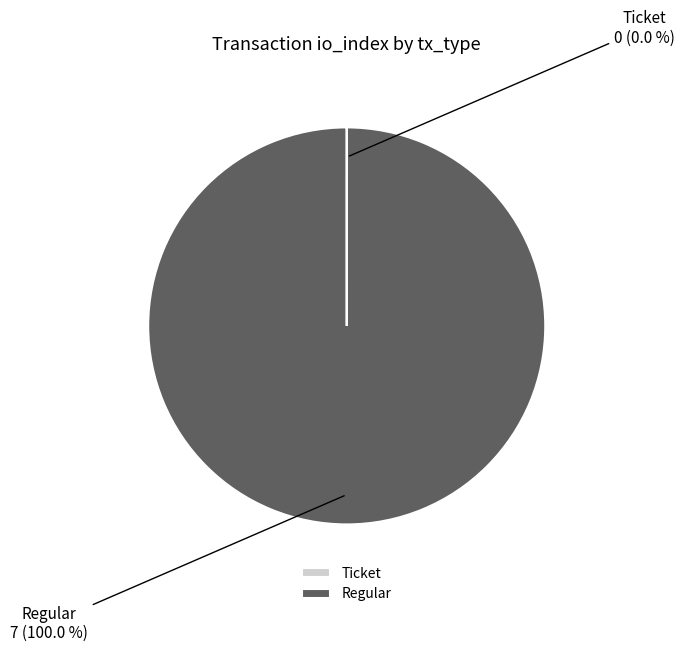

Which category has the biggest portion of the pie?

Regular